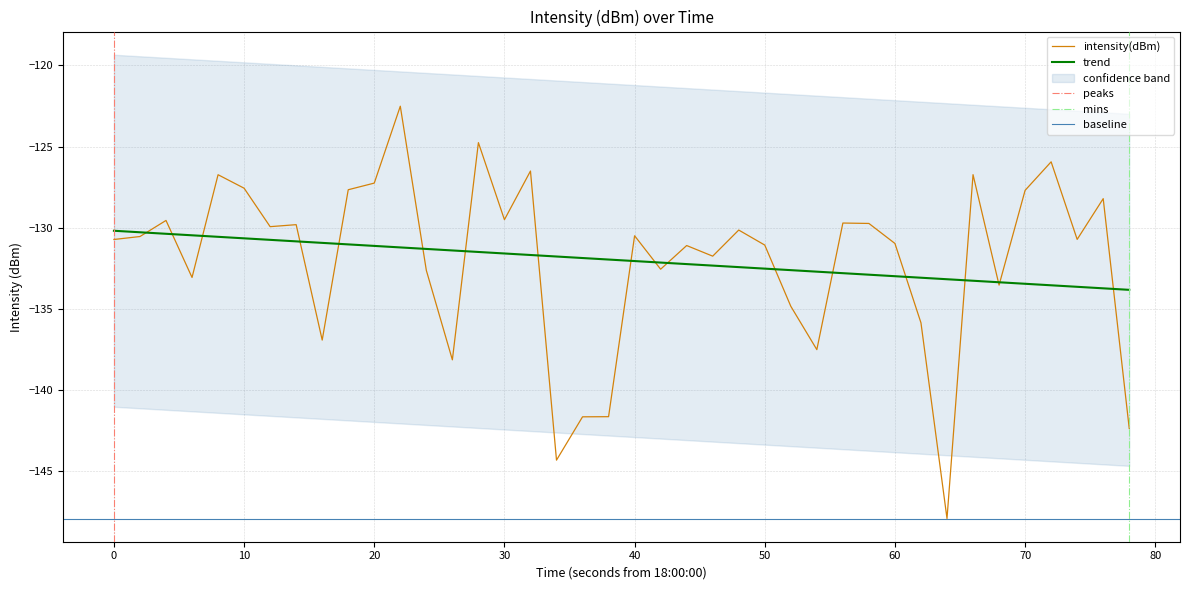

The value of intensity(dBm) at 50 is -131.1. True or false?

True